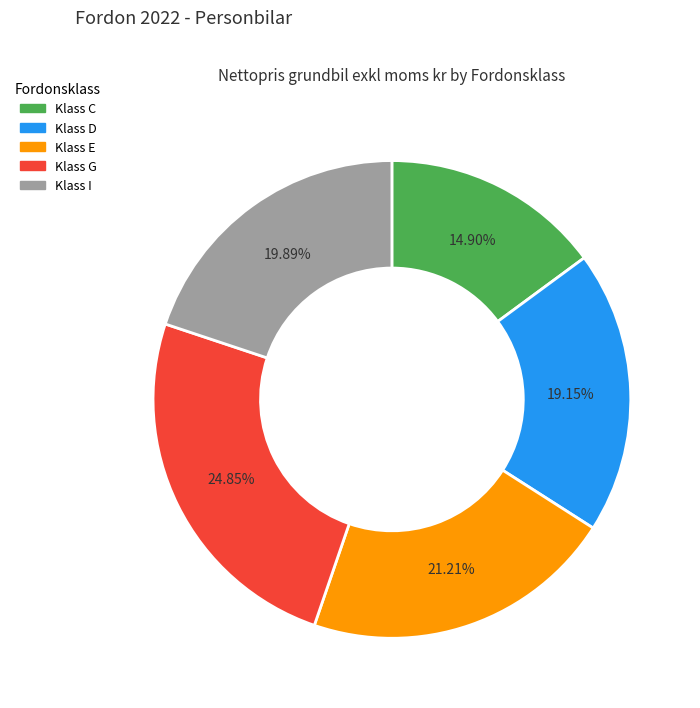

Is there any slice that represents more than half of the pie?

No